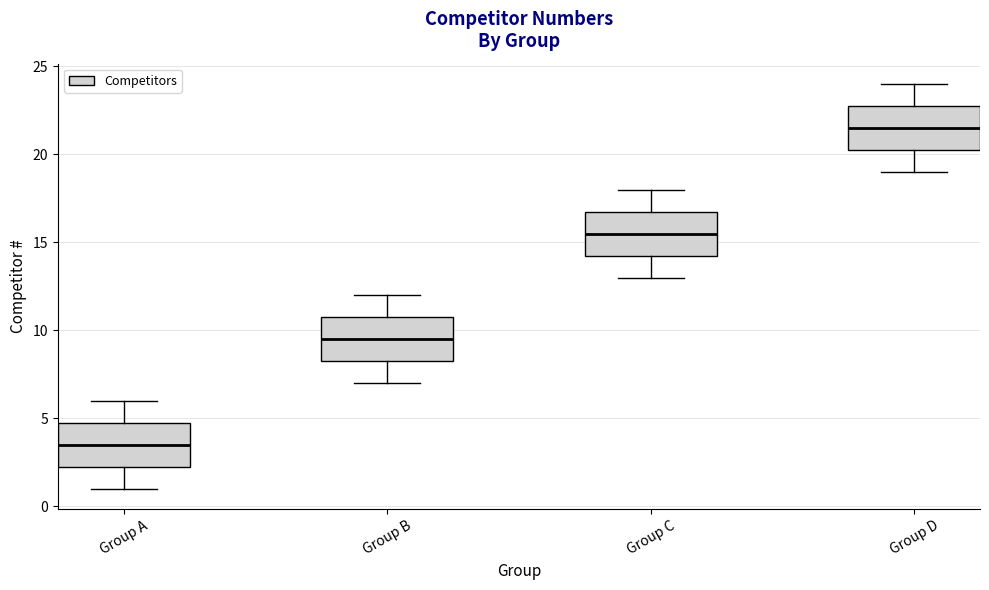

Reading left to right, transcribe this box plot: for each box, give where its median line is, the range the box spans, and where its two whiskers end, as read against the y-axis. The values are not printed on the chart, so give them approximately, as read against the axis.

Group A: median 3.5, box 2.5 to 5.0, whiskers 1.0 to 6.0
Group B: median 9.5, box 8.5 to 11.0, whiskers 7.0 to 12.0
Group C: median 15.5, box 14.5 to 17.0, whiskers 13.0 to 18.0
Group D: median 21.5, box 20.5 to 23.0, whiskers 19.0 to 24.0